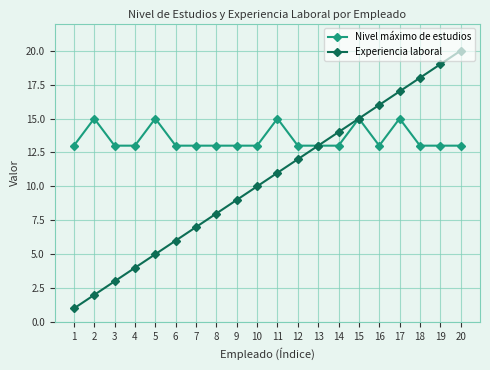

True or false: Nivel máximo de estudios has a value of 10 at 11.

False